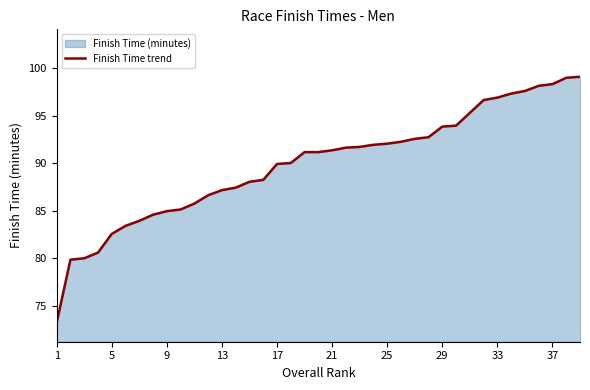

What is the smallest value displayed?

73.2